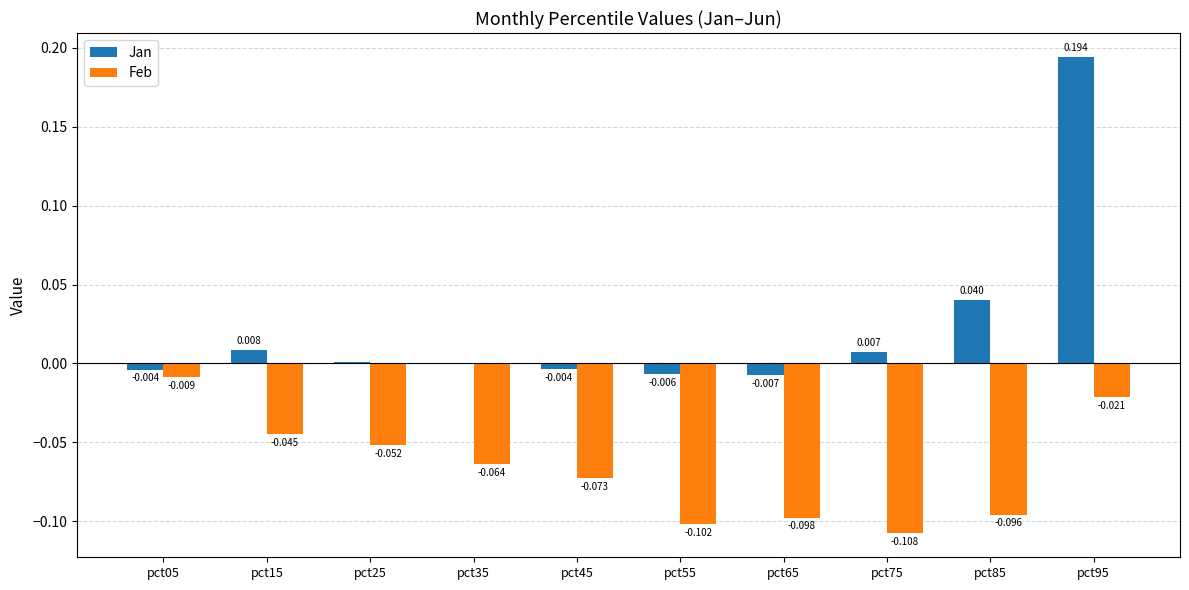

Is the value of Feb at pct45 greater than the value of Jan at pct55?

No